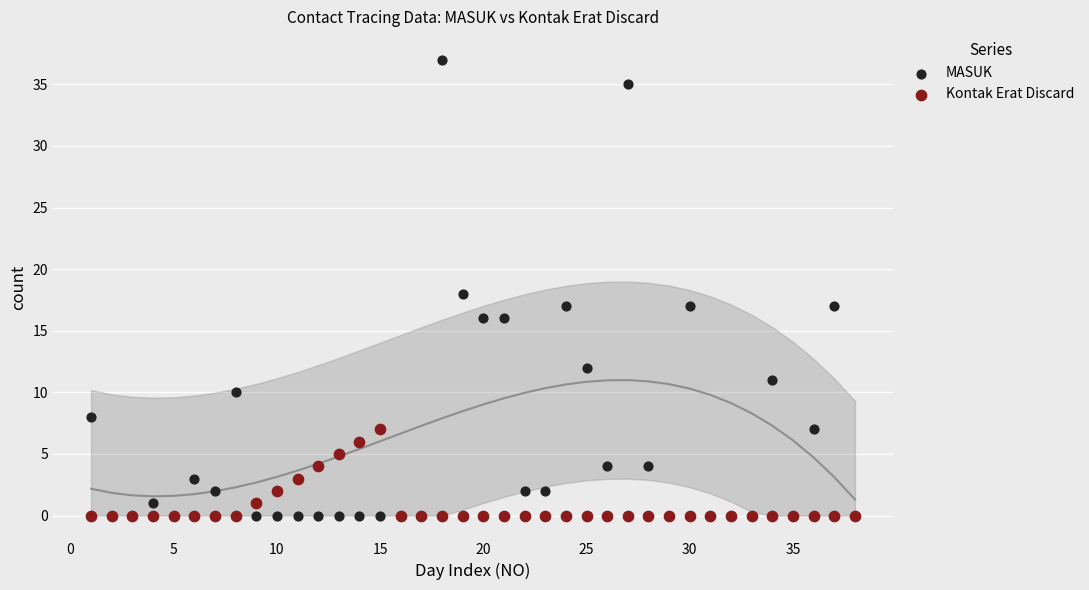

Which series reaches the maximum Y coordinate?

MASUK